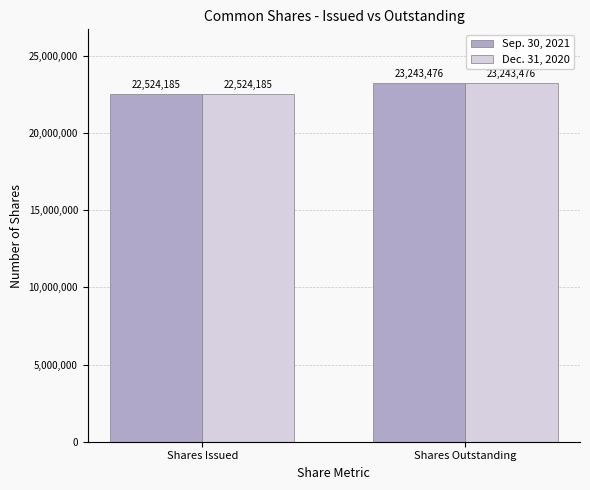

What is the maximum value for Dec. 31, 2020?

23243476